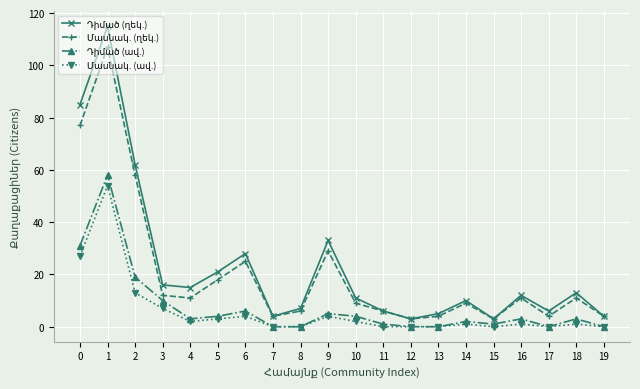

What is the maximum value for Մասնակ. (ղեկ.)?

107